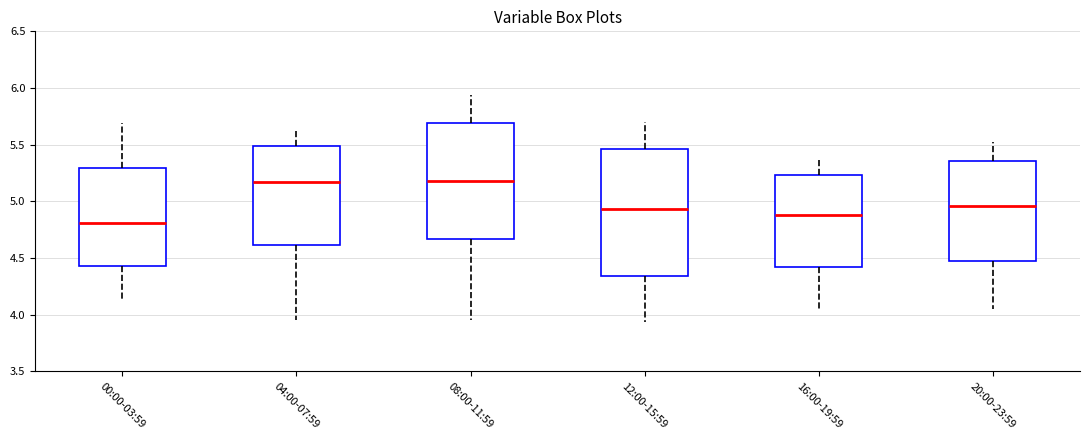

Reading left to right, transcribe this box plot: for each box, give where its median line is, the range the box spans, and where its two whiskers end, as read against the y-axis. The values are not printed on the chart, so give them approximately, as read against the axis.

00:00-03:59: median 4.80, box 4.45 to 5.30, whiskers 4.15 to 5.70
04:00-07:59: median 5.15, box 4.60 to 5.50, whiskers 3.95 to 5.65
08:00-11:59: median 5.20, box 4.65 to 5.70, whiskers 3.95 to 5.95
12:00-15:59: median 4.95, box 4.35 to 5.45, whiskers 3.95 to 5.70
16:00-19:59: median 4.90, box 4.40 to 5.25, whiskers 4.05 to 5.35
20:00-23:59: median 4.95, box 4.45 to 5.35, whiskers 4.05 to 5.50